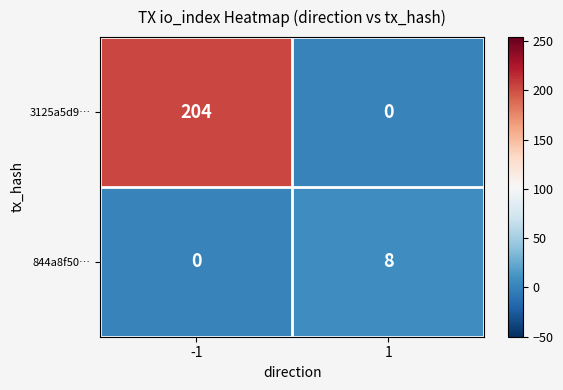

Read the 844a8f50… value at 1.

8